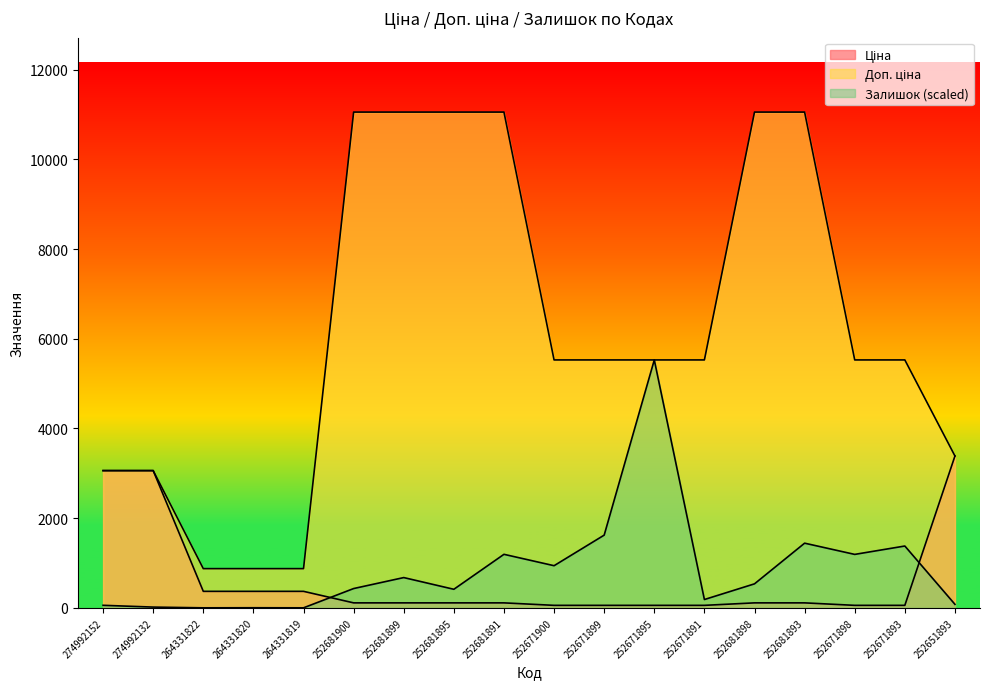

What is the label of the 2nd point from the right?

252671893